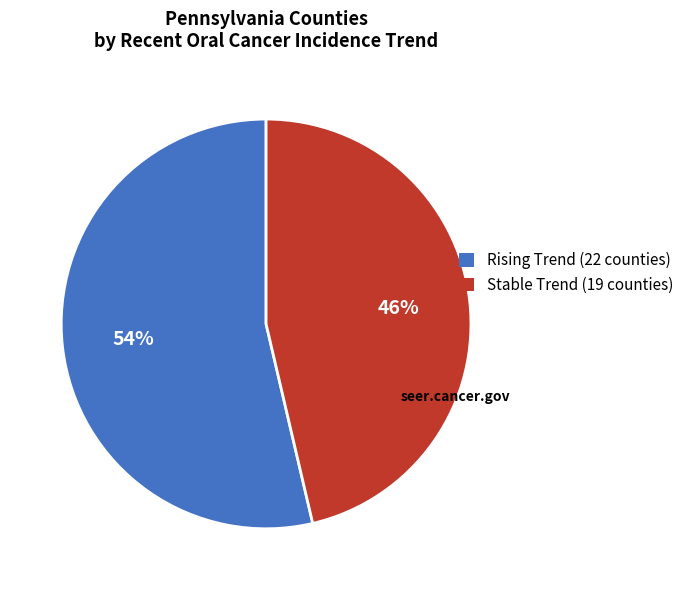

What is the smallest slice in the pie chart?

Stable Trend (19 counties)